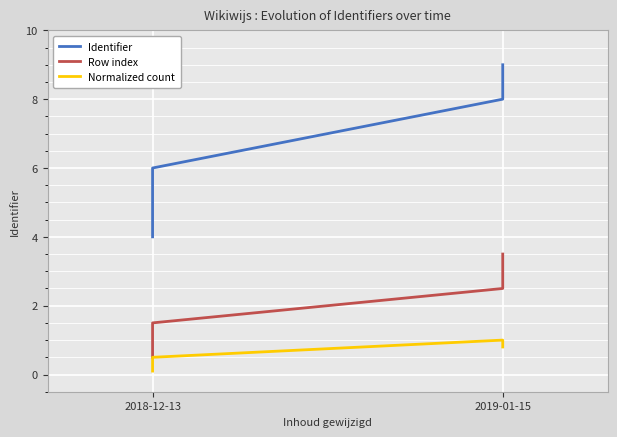

Which series has the widest spread of values?

Identifier